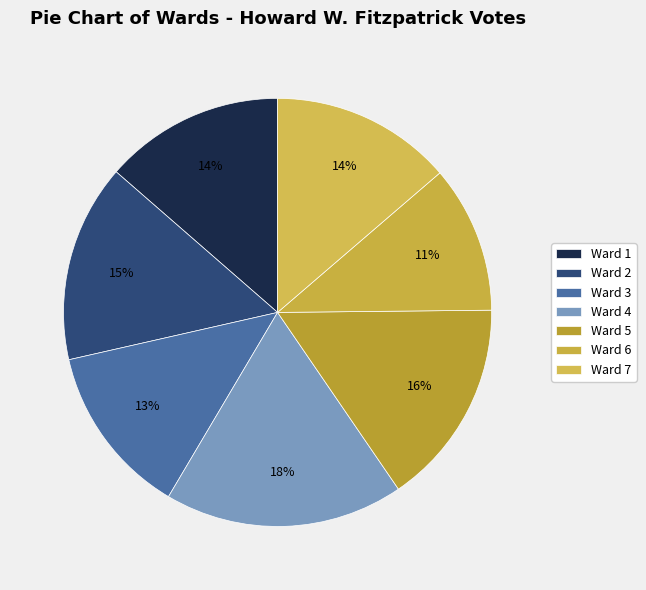

The Ward 1 slice represents 14% of the pie. True or false?

True